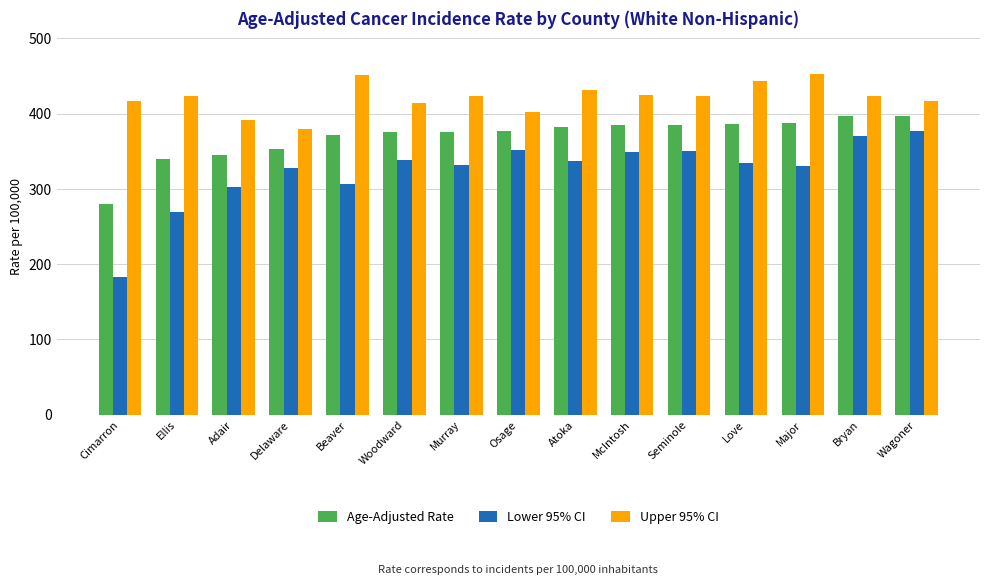

How many values in the Lower 95% CI series exceed 334?

8